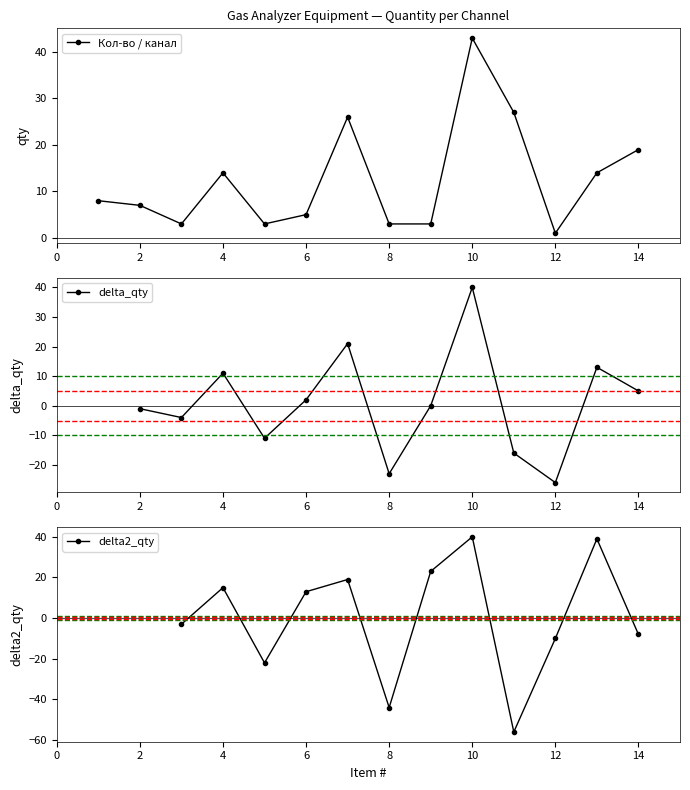

How many data points are less than 8?

7